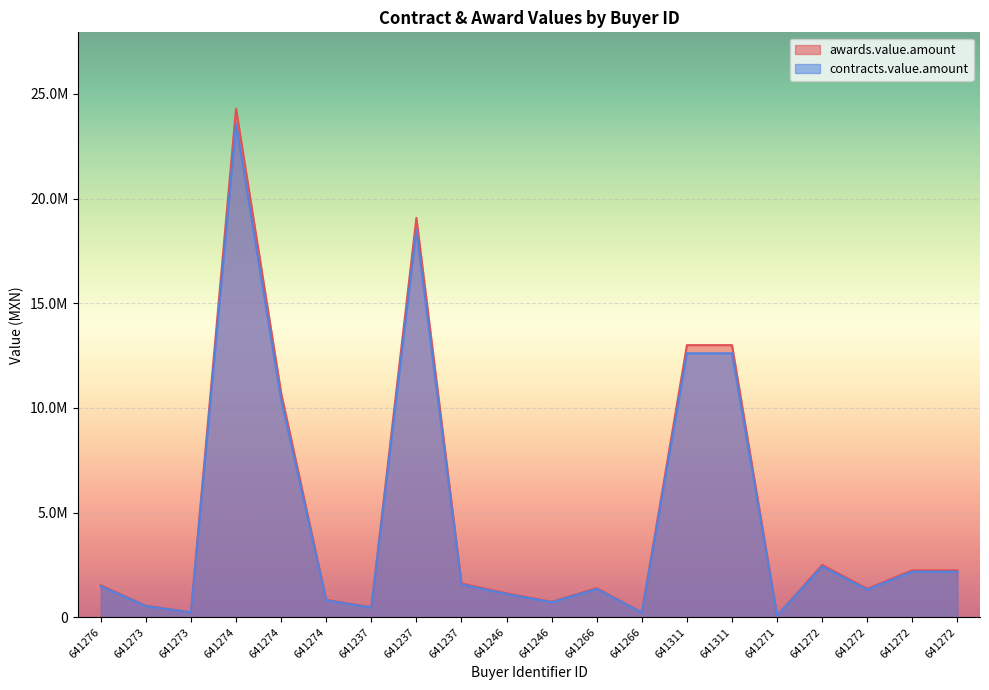

Reading right to left, extract all data points from this chart.

awards.value.amount: 641272=2244000.0	641272=2246000.0	641272=1362400.0	641272=2500000.0	641271=78385.0	641311=13000000.0	641311=13000000.0	641266=230000.0	641266=1391000.0	641246=739000.0	641246=1144000.0	641237=1615000.0	641237=19080000.0	641237=472000.0	641274=832416.0	641274=10714340.9	641274=24300000.0	641273=237000.0	641273=548000.0	641276=1532000.0
contracts.value.amount: 641272=2176680.0	641272=2178620.0	641272=1321528.0	641272=2425000.0	641271=76033.4	641311=12610000.0	641311=12610000.0	641266=223100.0	641266=1349270.0	641246=716830.0	641246=1109680.0	641237=1566550.0	641237=18507600.0	641237=457840.0	641274=807443.5	641274=10392910.7	641274=23571000.0	641273=229890.0	641273=531560.0	641276=1486040.0